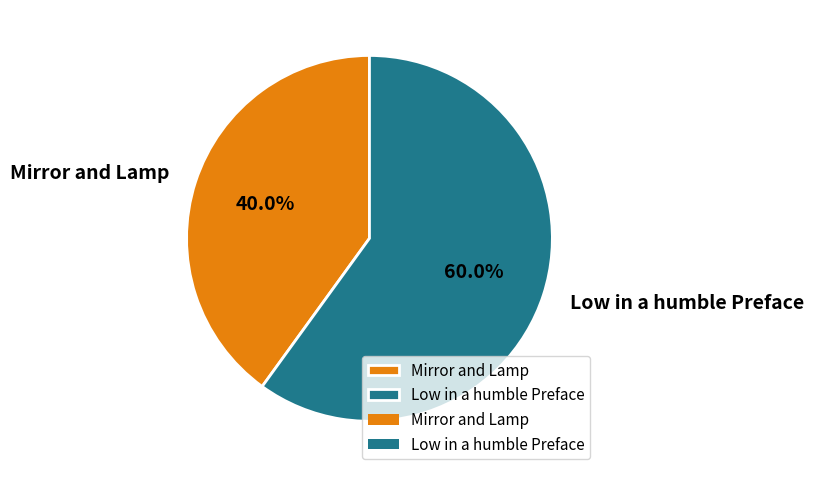

Combined, what portion of the pie is Mirror and Lamp and Low in a humble Preface?

100.0%